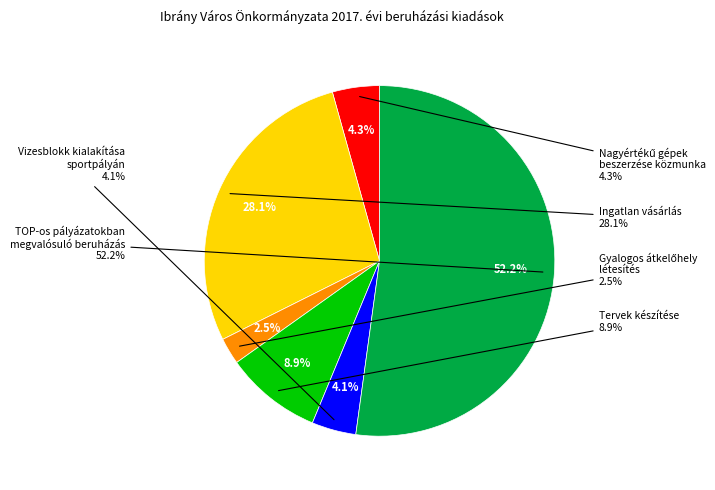

To the nearest percent, what portion does Nagyértékű gépek
beszerzése közmunka represent?

4%